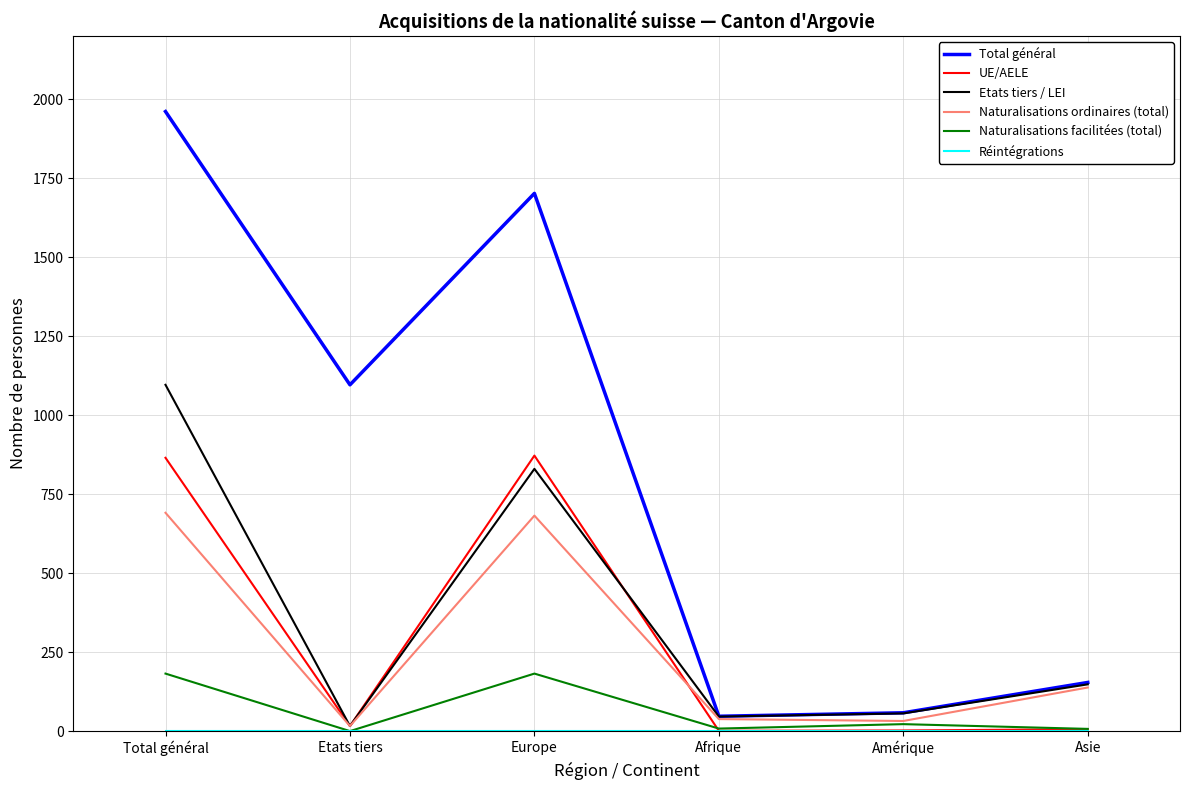

What position from the left is Etats tiers?

2